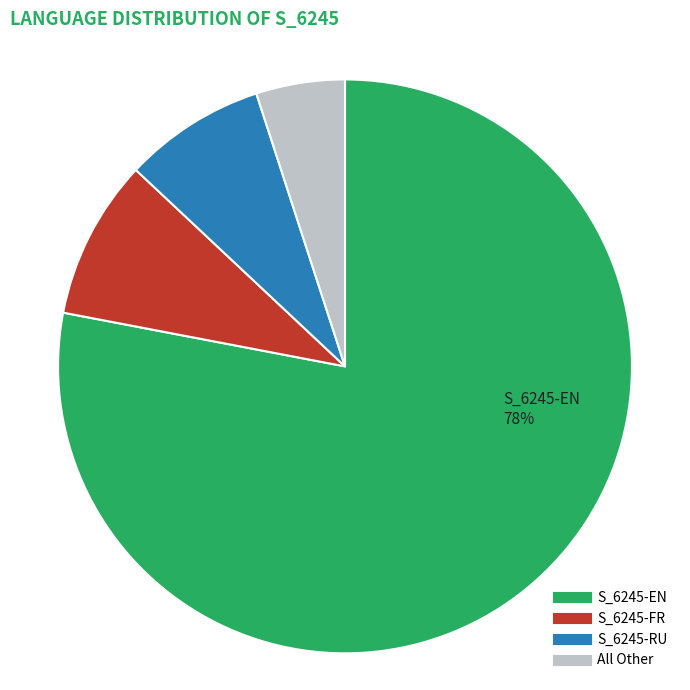

Which category has the biggest portion of the pie?

S_6245-EN